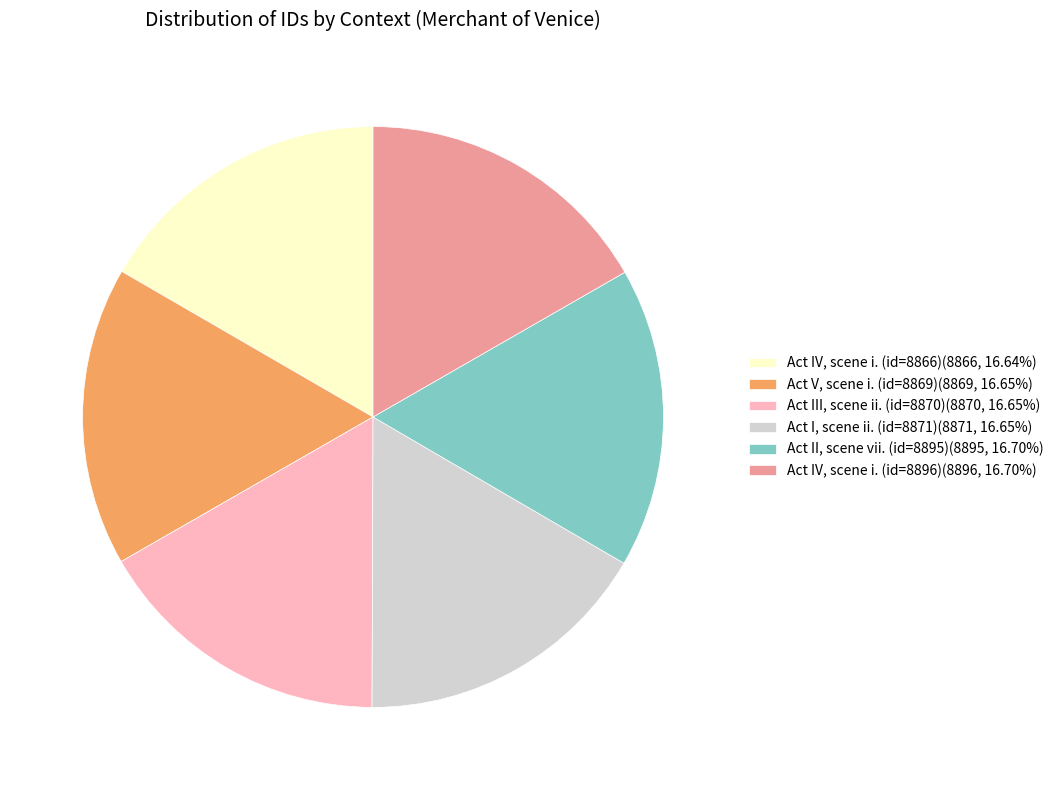

Does Act V, scene i. (id=8869) account for over 50% of the chart?

No